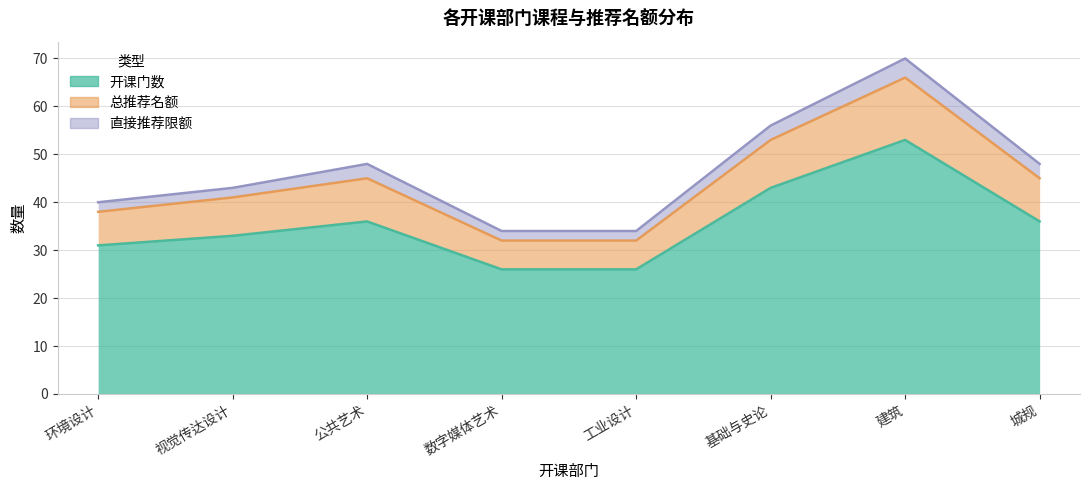

What is the label of the 6th point from the left?

基础与史论